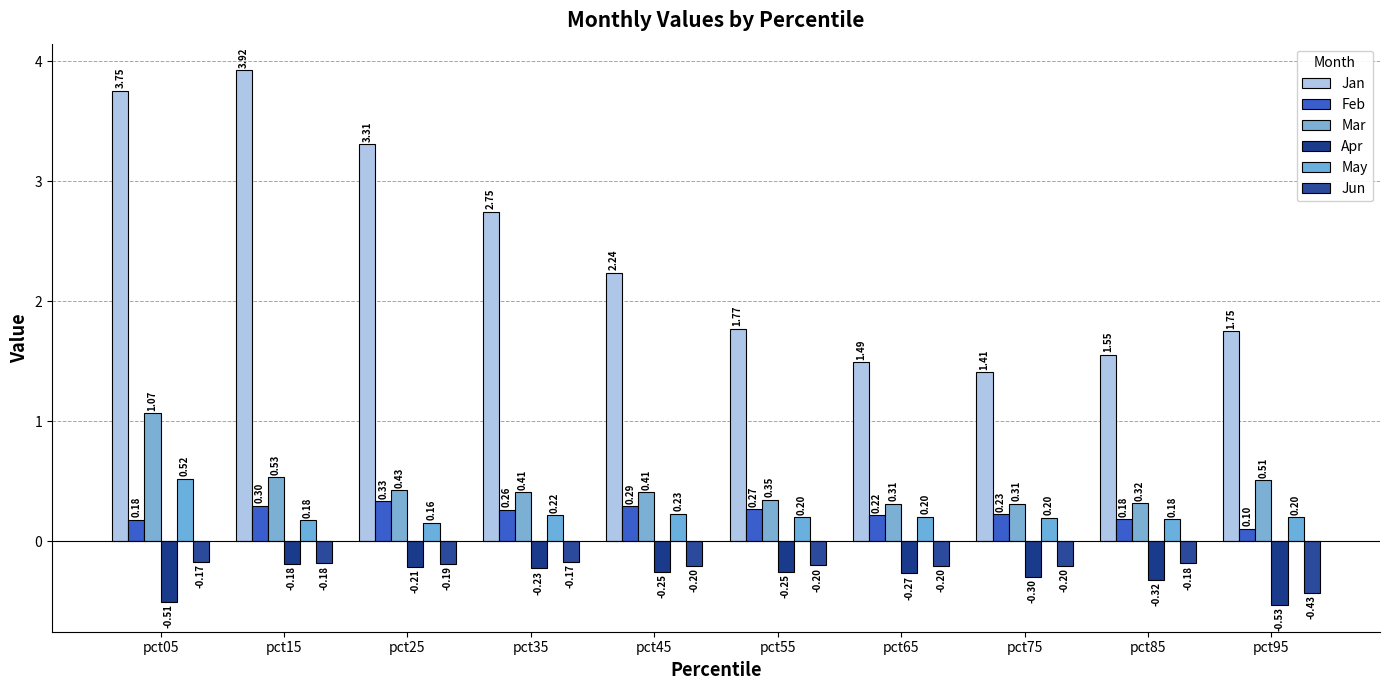

What is the value of the May bar at the 3rd from the left?

0.2